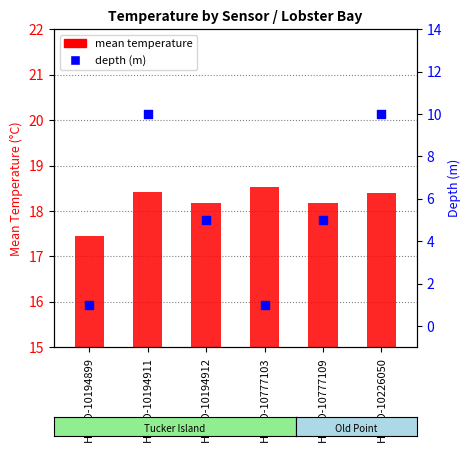

At how many categories does at least one series exceed 8?

6